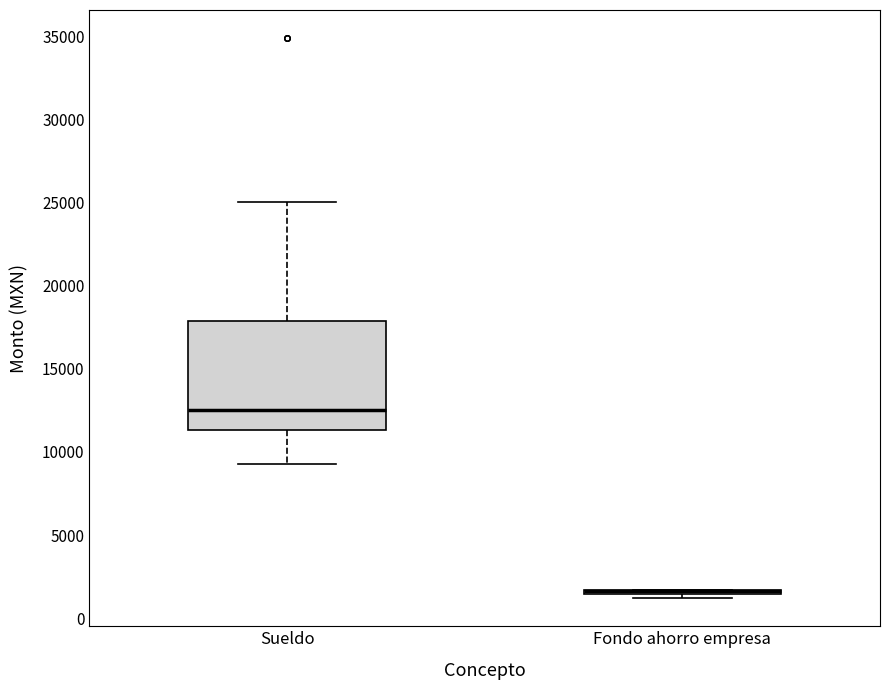

Comparing the boxes themselves (not the whiskers), which one is the tallest?

Sueldo